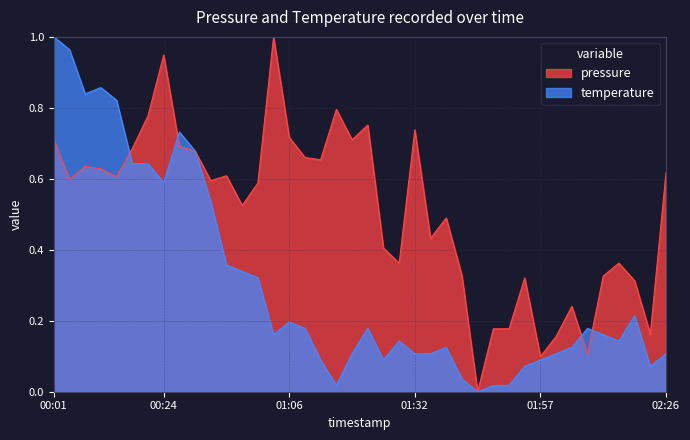

What are all the series names shown in the legend?

pressure, temperature